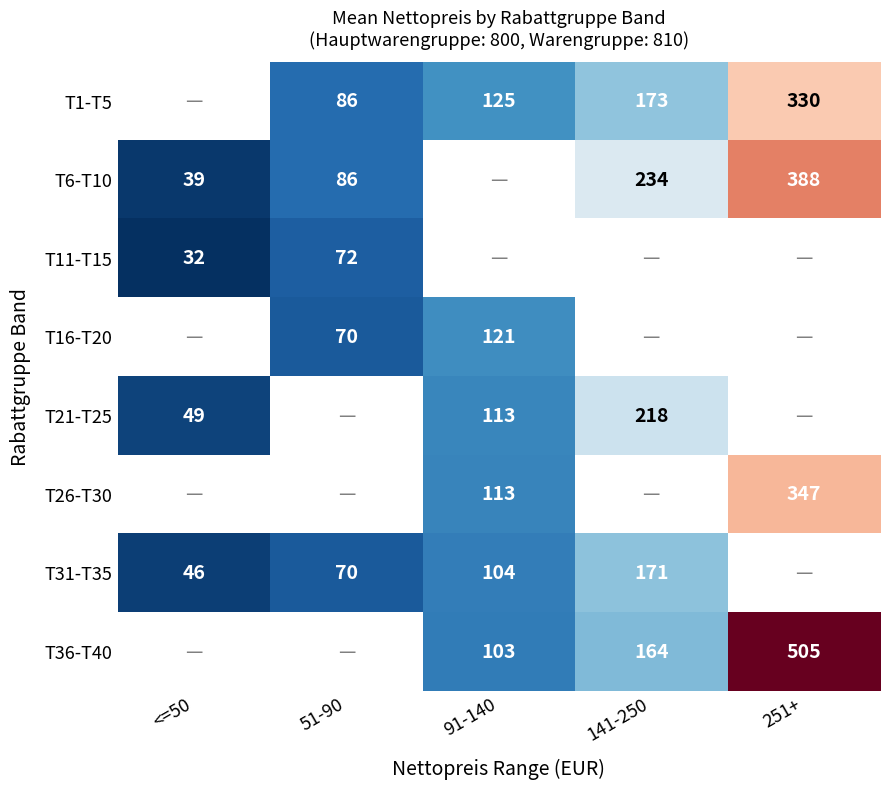

True or false: T31-T35 has a value of 74 at <=50.

False